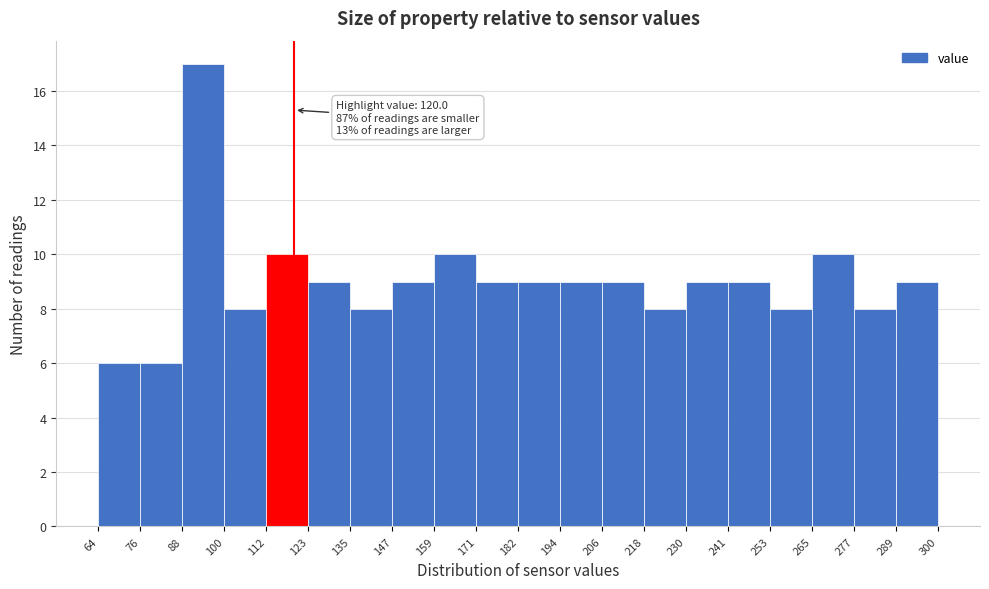

Which range on the x-axis has the tallest bar?

88 to 100